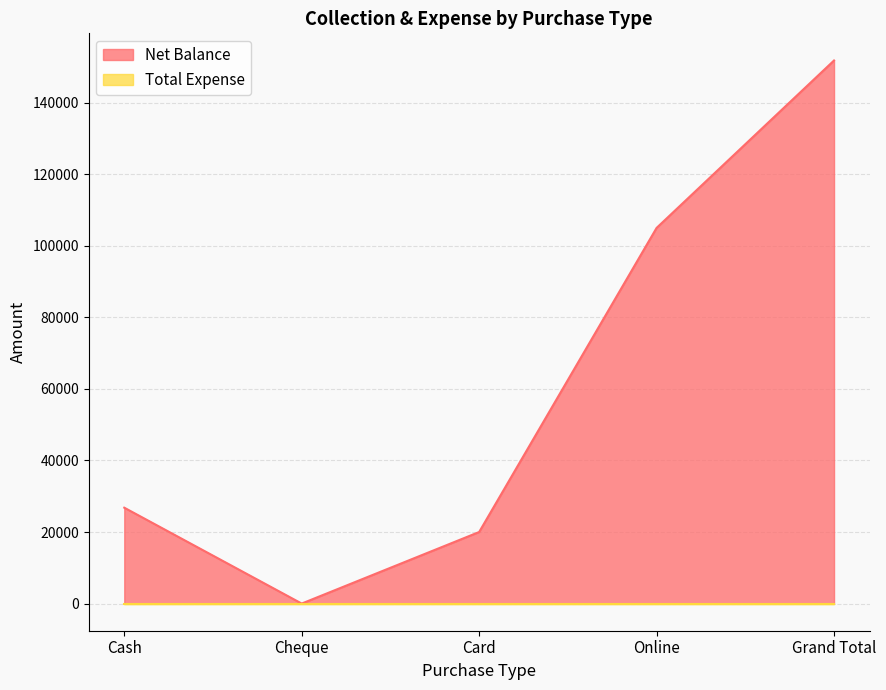

Rank the categories by value from lowest to highest.

Cheque, Card, Cash, Online, Grand Total